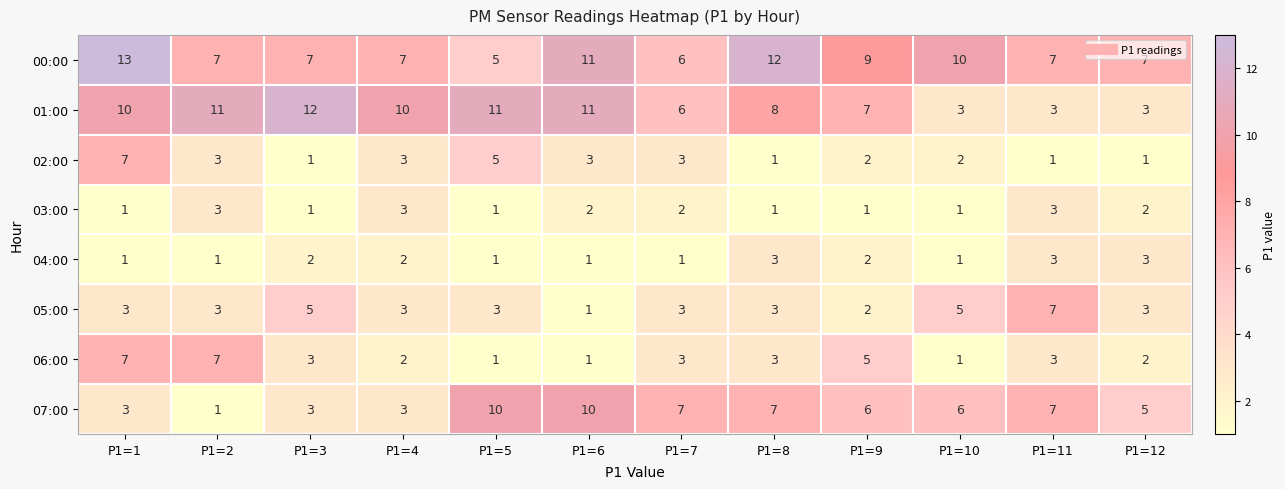

The value of 01:00 at P1=9 is 7. True or false?

True